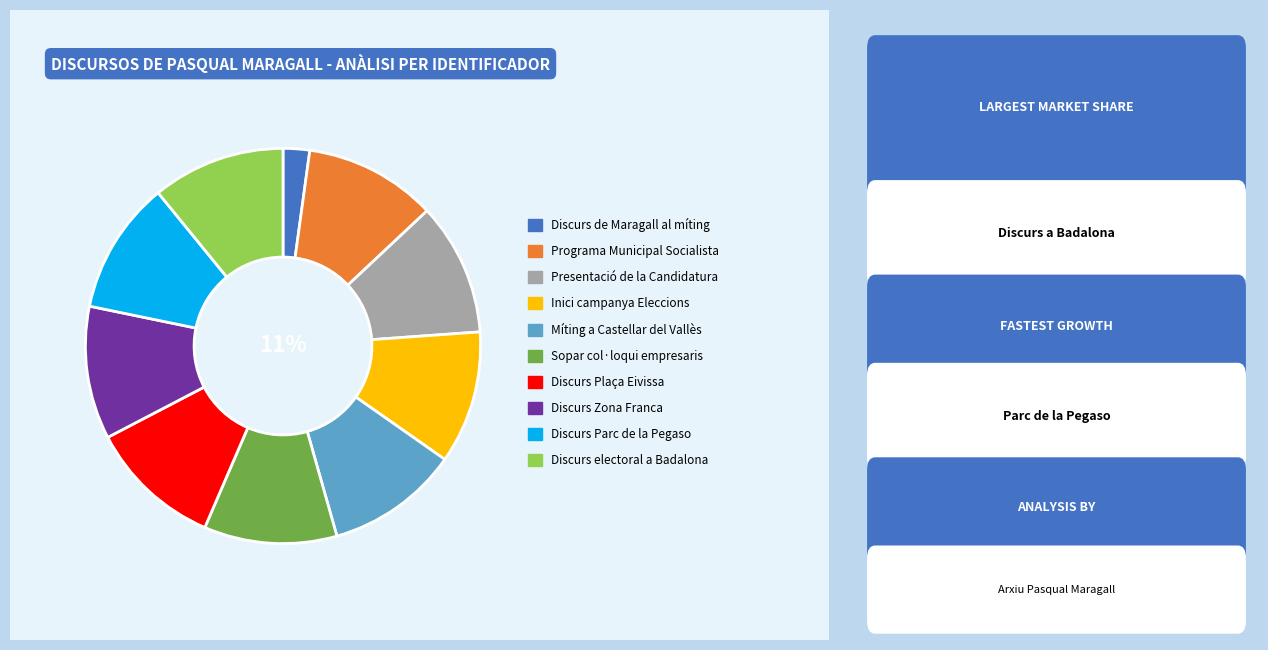

Is there a majority slice in this chart?

No